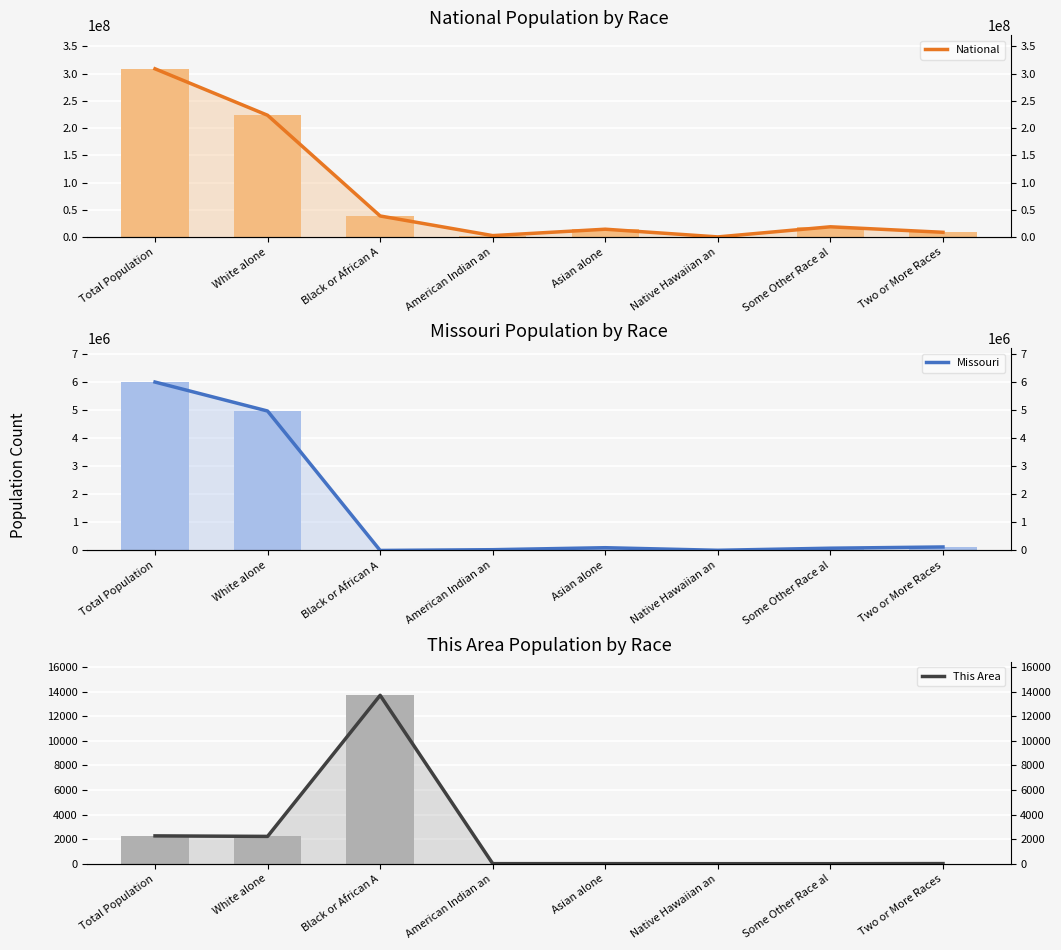

What is the sum of the National values at Two or More Races and Some Other Race al?

28116441